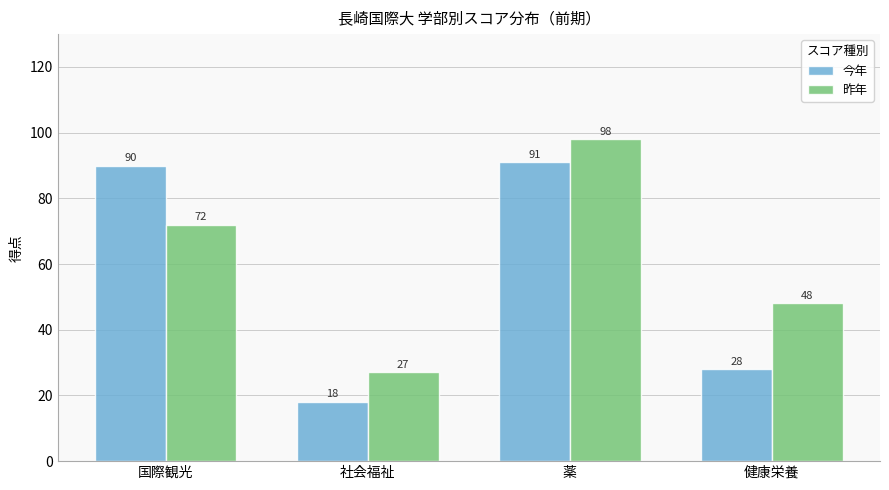

What is the total value across all series at 社会福祉?

45